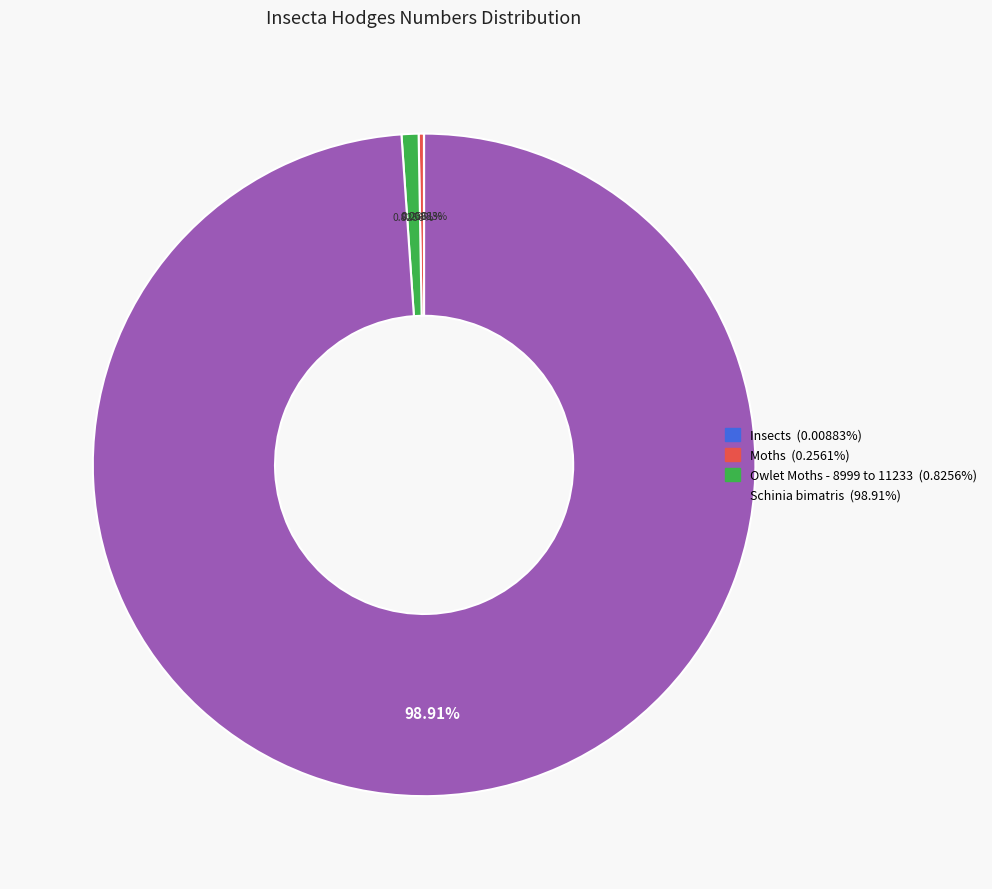

Is Schinia bimatris the majority of the pie?

Yes